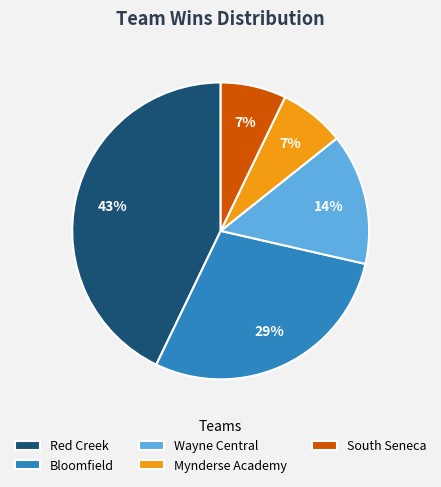

Which category has the biggest portion of the pie?

Red Creek